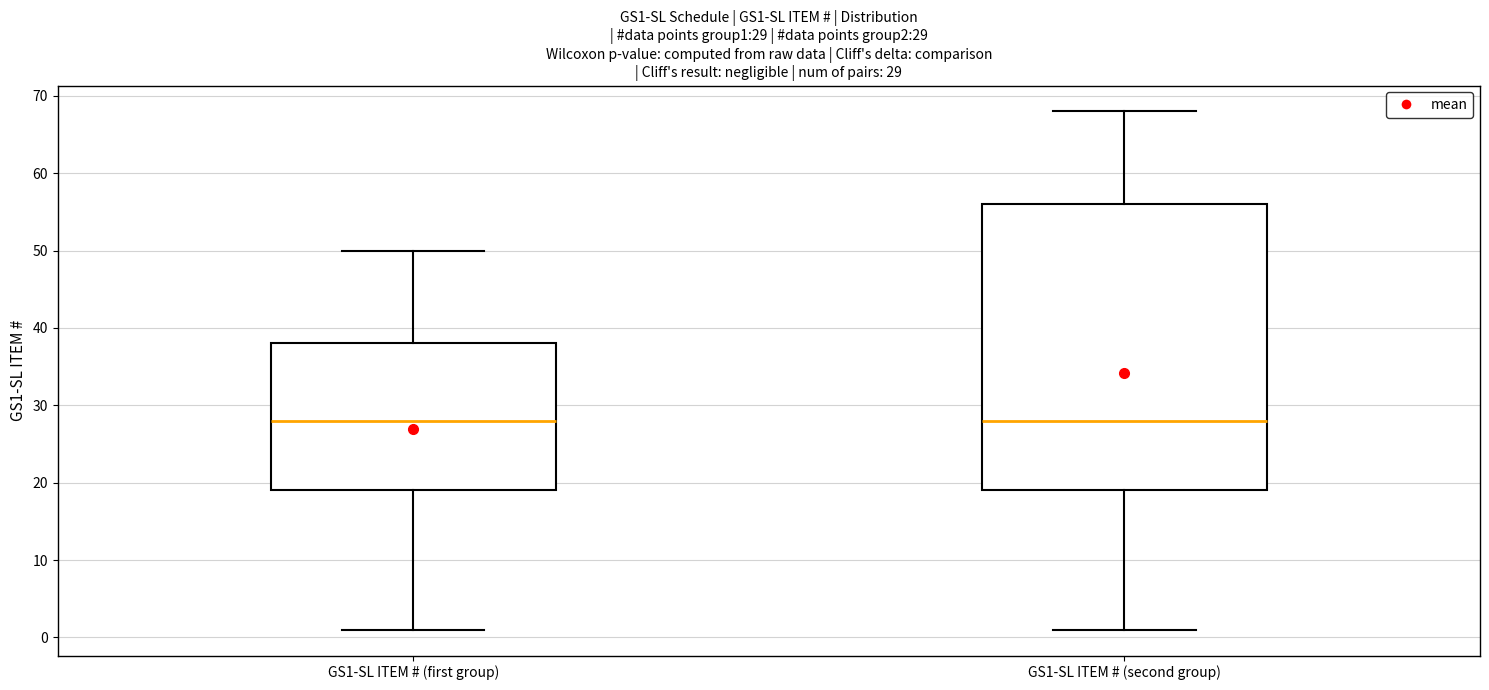

Which box is the tallest, from its lower edge to its upper edge?

GS1-SL ITEM # (second group)